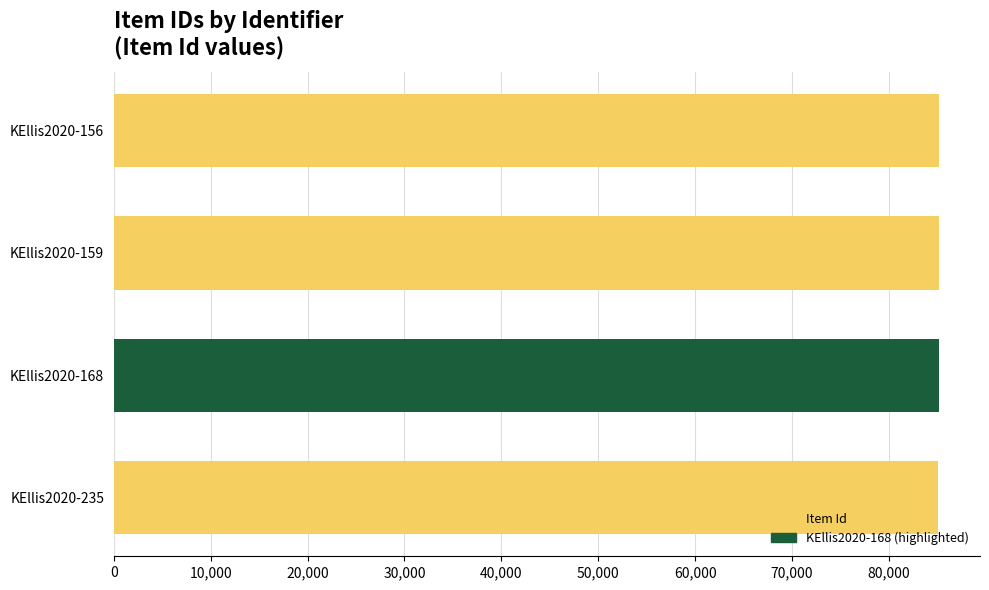

Approximately how many times larger is the value at KEllis2020-168 compared to KEllis2020-156?

1.0